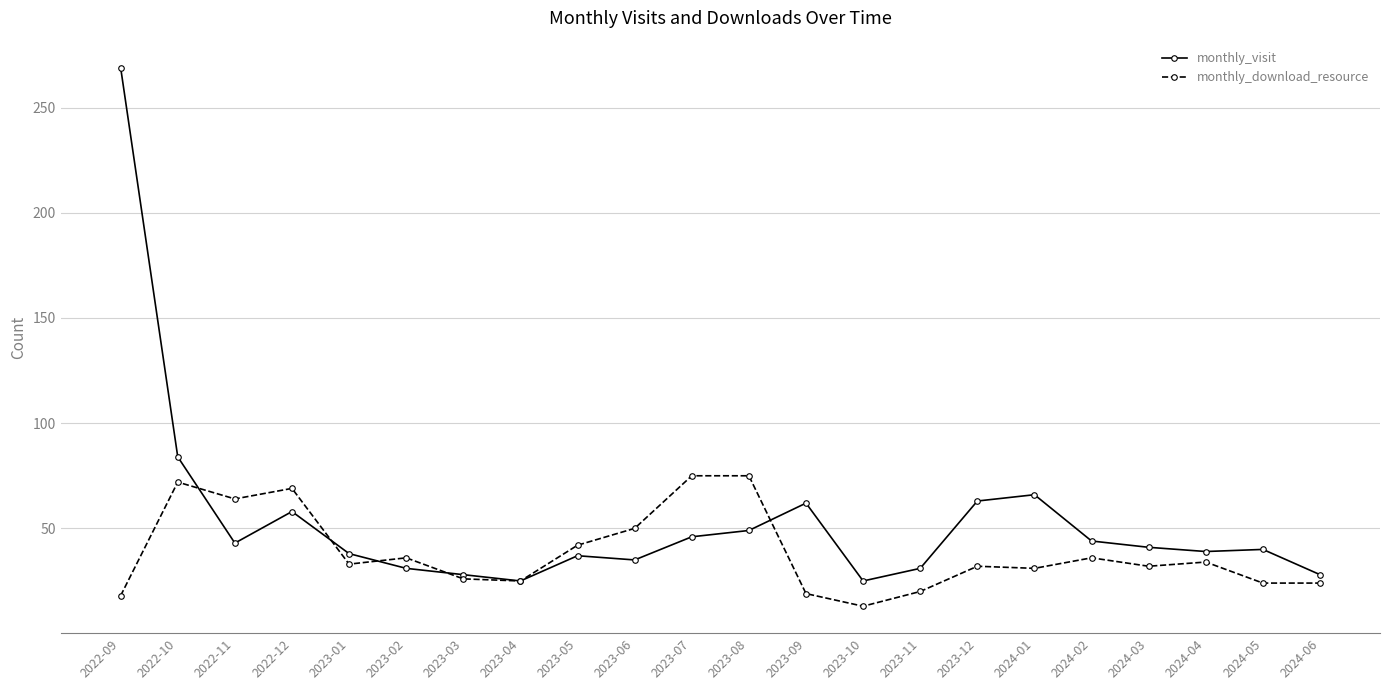

How many lines are shown in the chart?

2